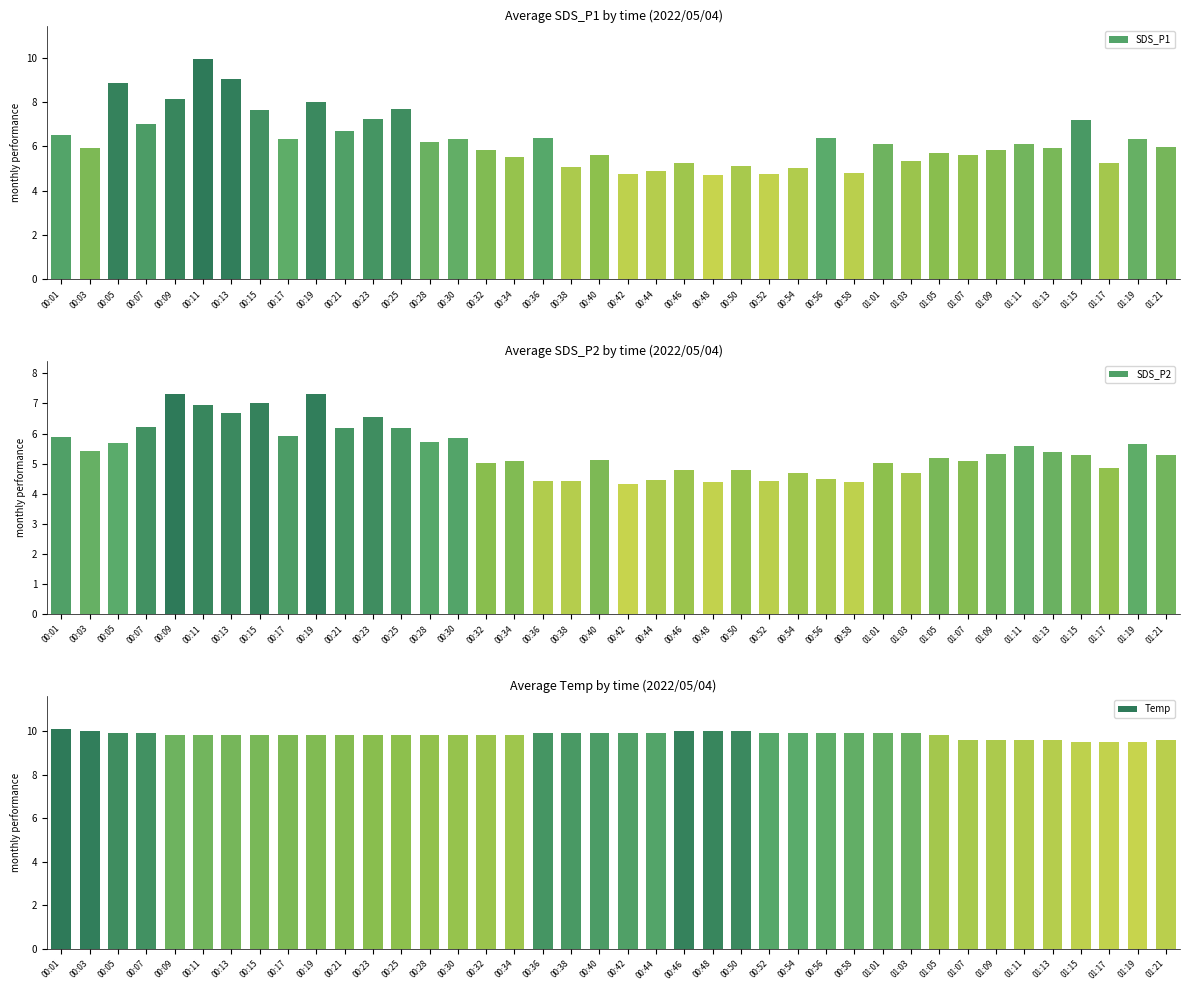

Rank the series by their maximum value, from lowest to highest.

SDS_P2, SDS_P1, Temp